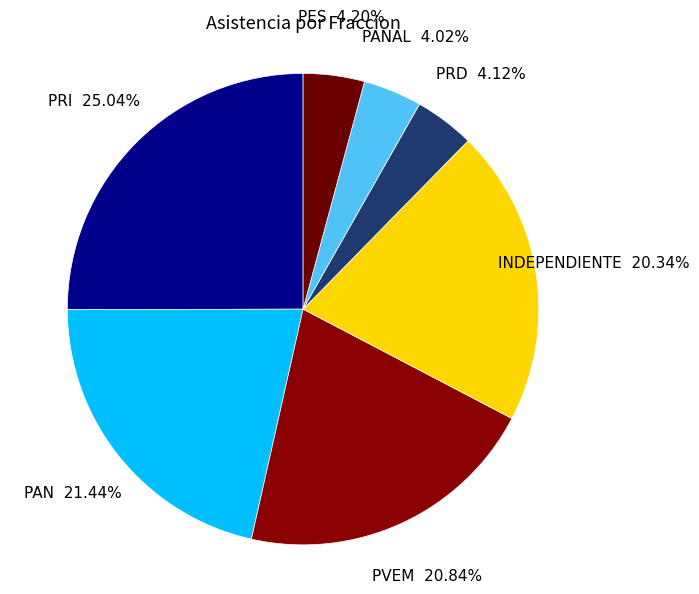

How many slices are in this pie chart?

7